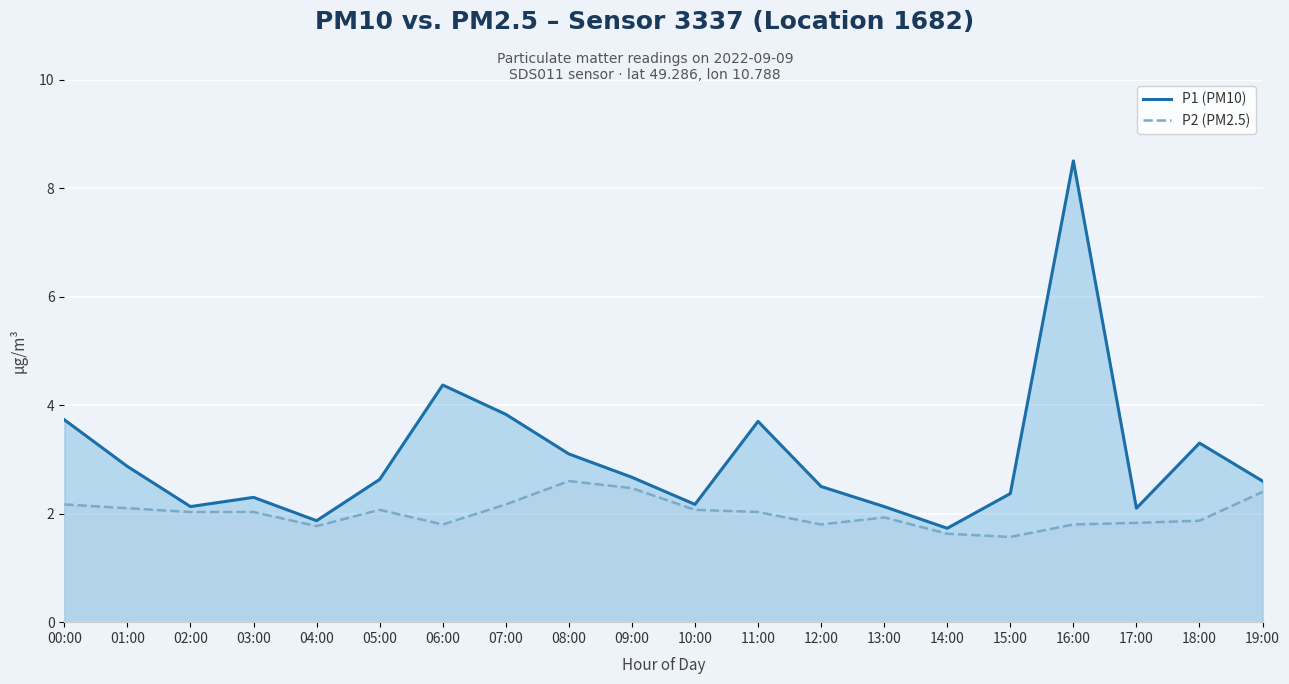

True or false: P1 (PM10) has more than 2 interior local peaks.

True